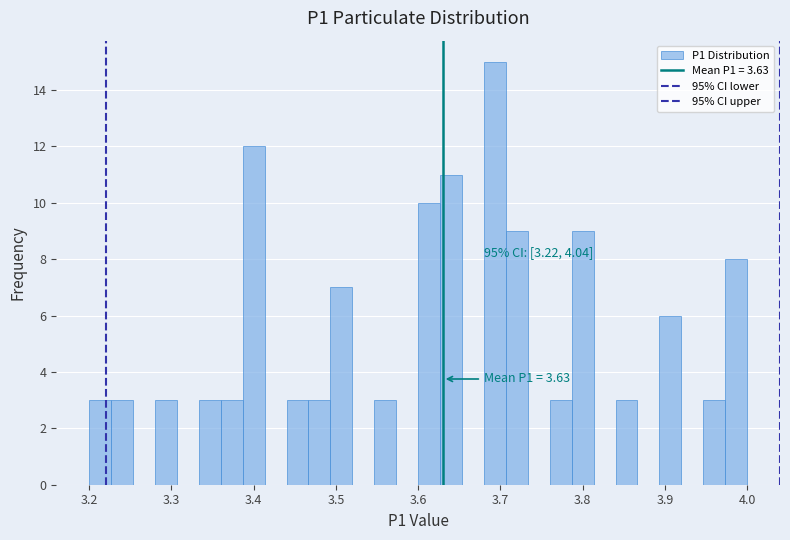

Around what value on the x-axis is the tallest bar? Give the approximate position of its centre, as read against the axis.

3.69